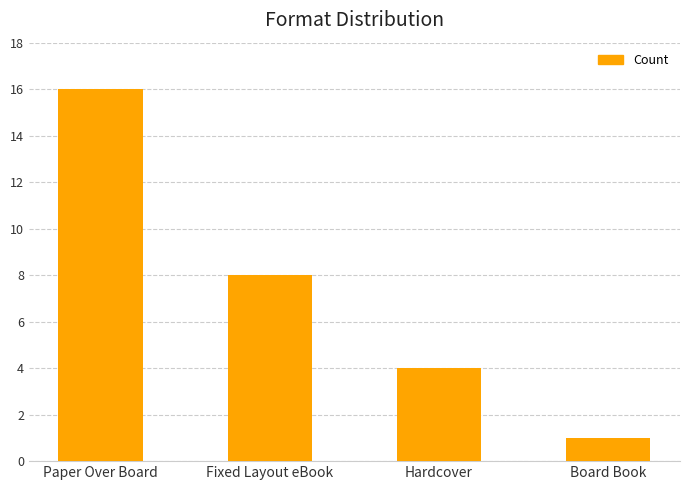

What is the label of the 3rd bar from the right?

Fixed Layout eBook